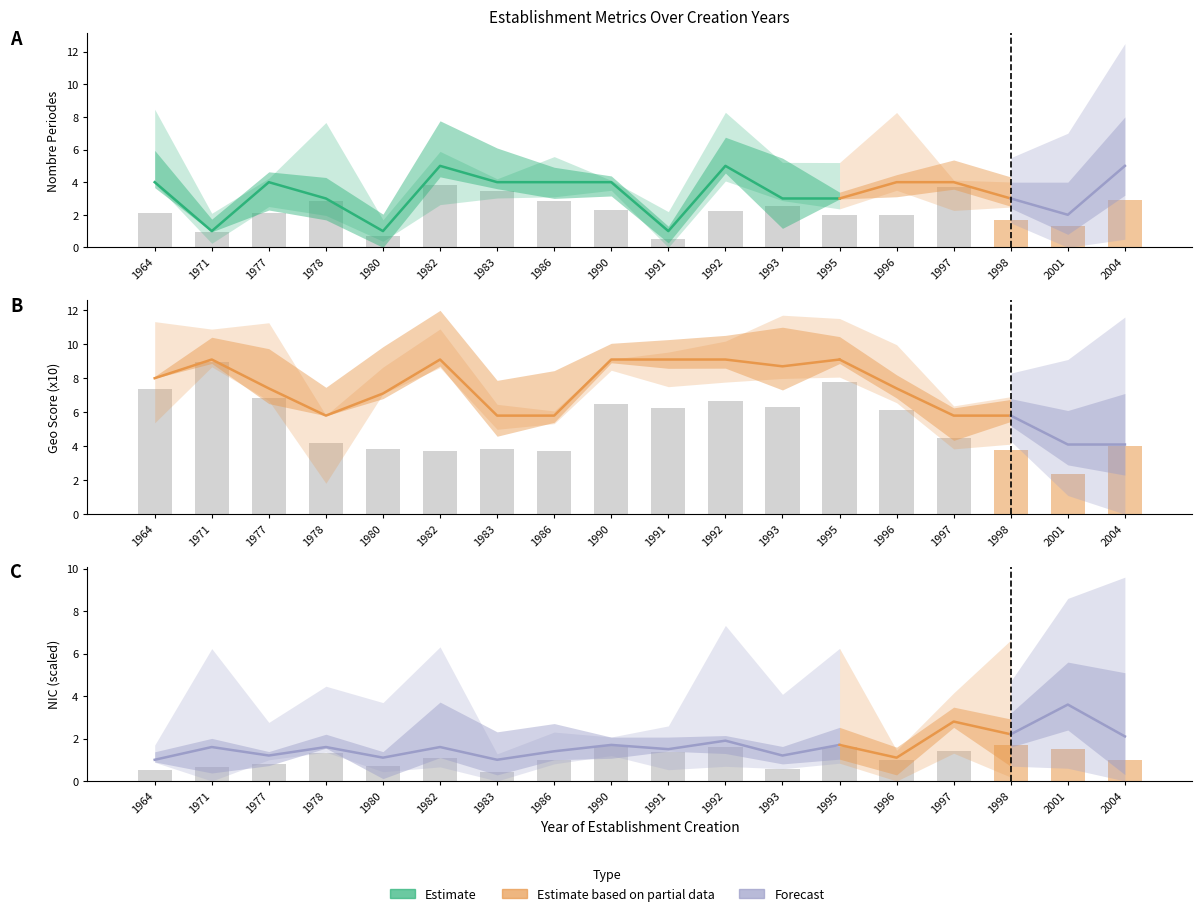

At 1997, list the series in order from smallest to largest.

nic_scaled, nombrePeriodesEtablissement, geo_score_x10